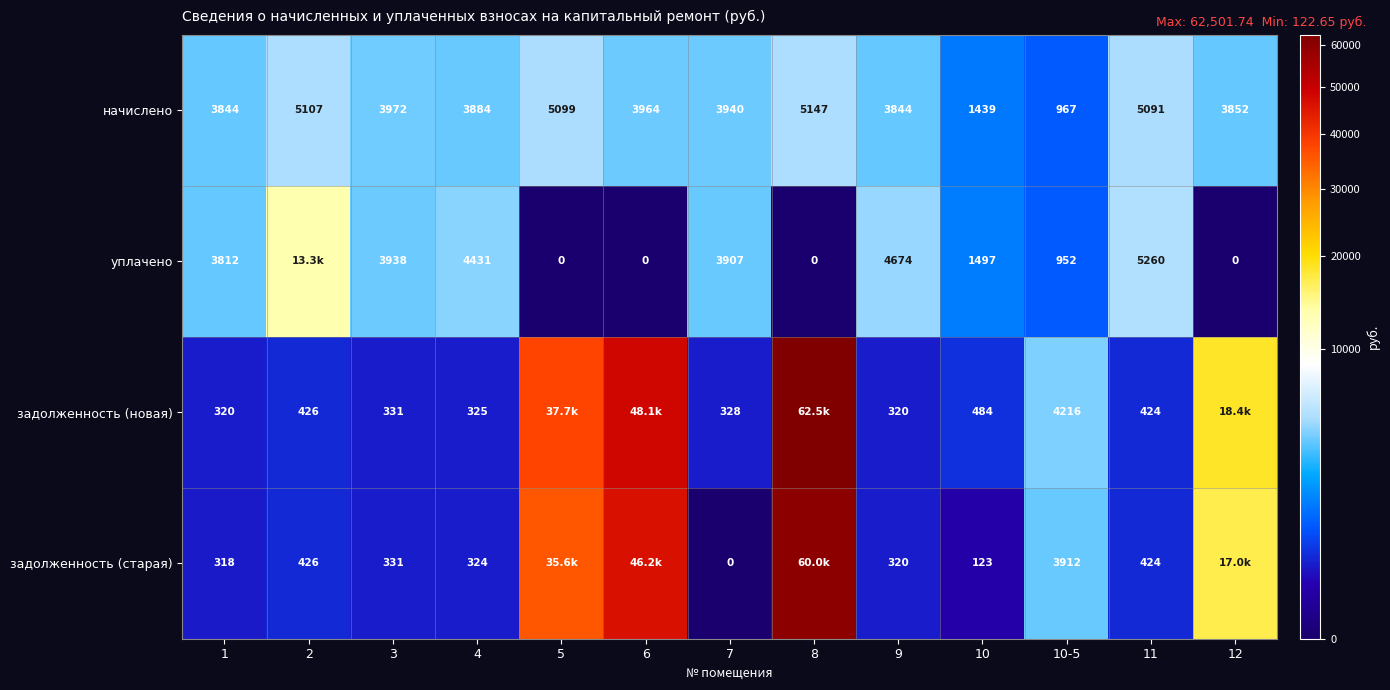

Is the value of уплачено at 10 greater than the value of начислено at 10?

Yes